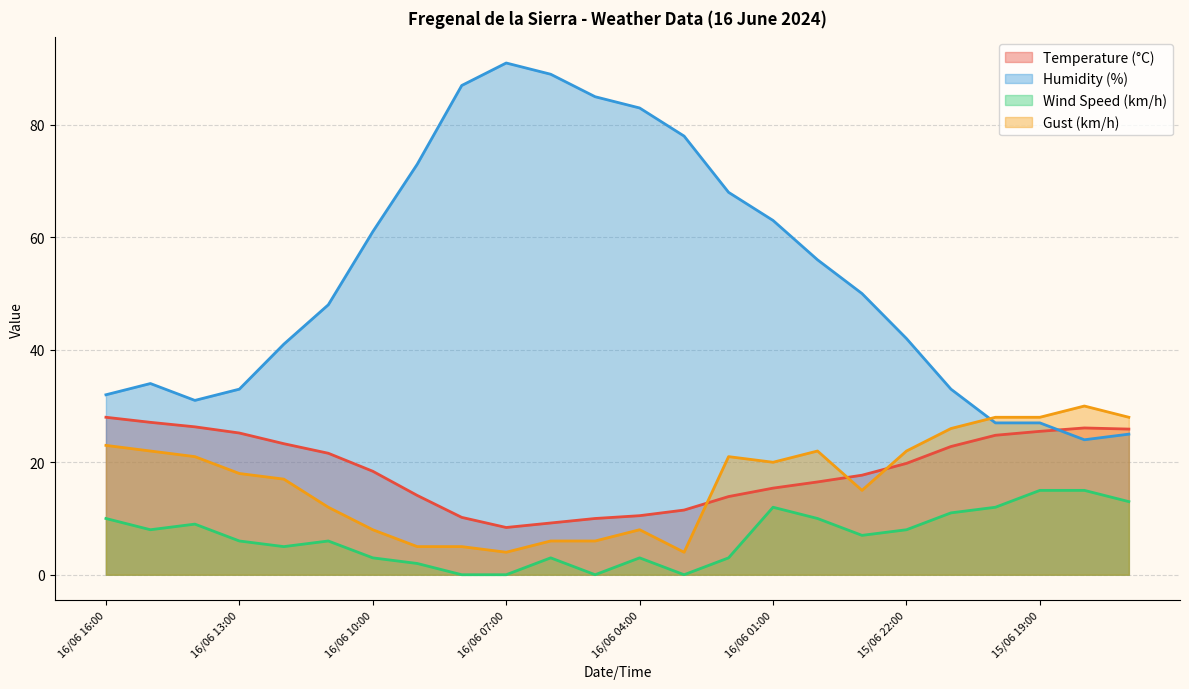

The Wind Speed (km/h) series shows 8.0 at 16/06 15:00. True or false?

True